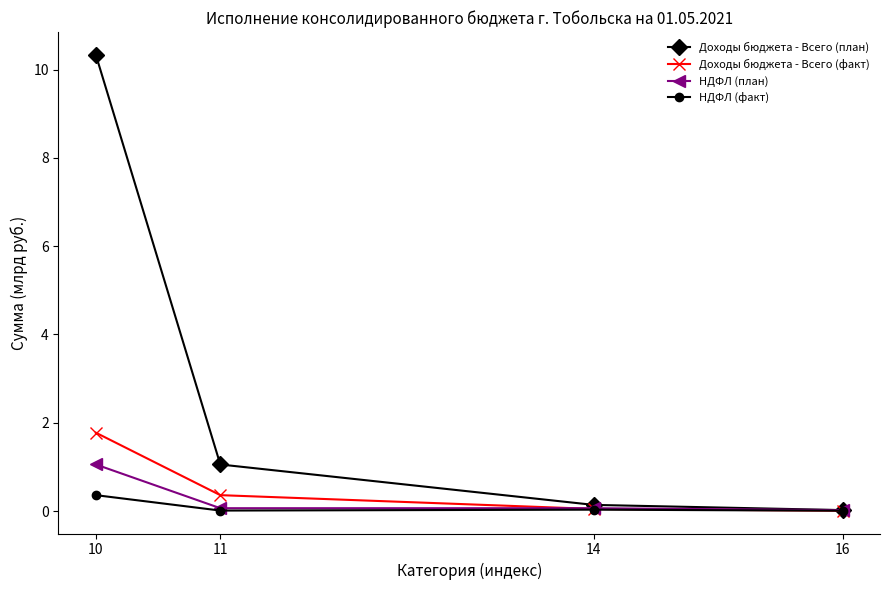

The Доходы бюджета - Всего (факт) series shows 1.8 at 10. True or false?

True